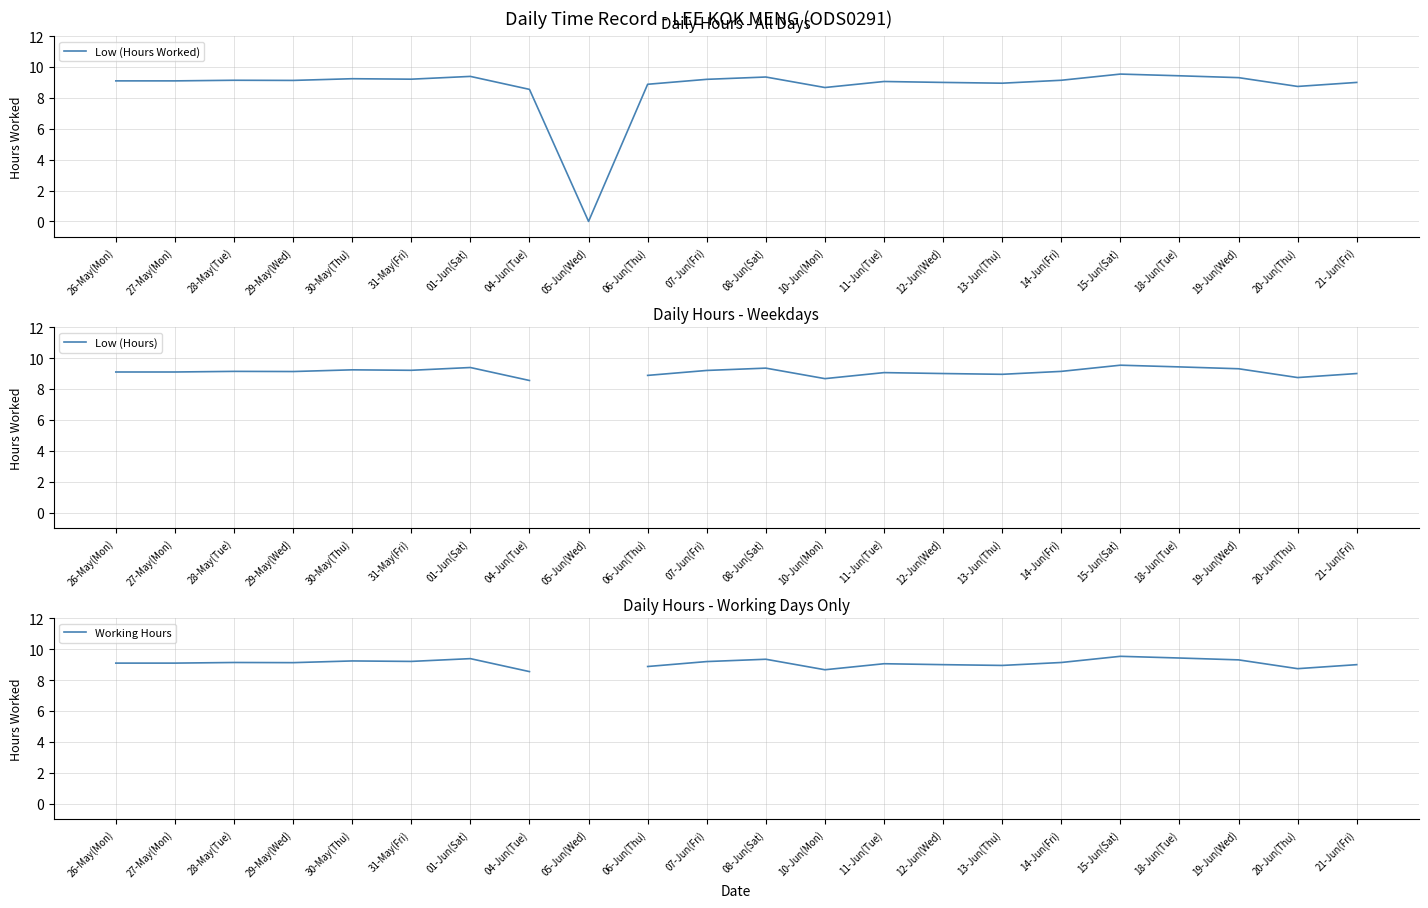

True or false: Working Hours has a value of 12.7 at 28-May(Tue).

False